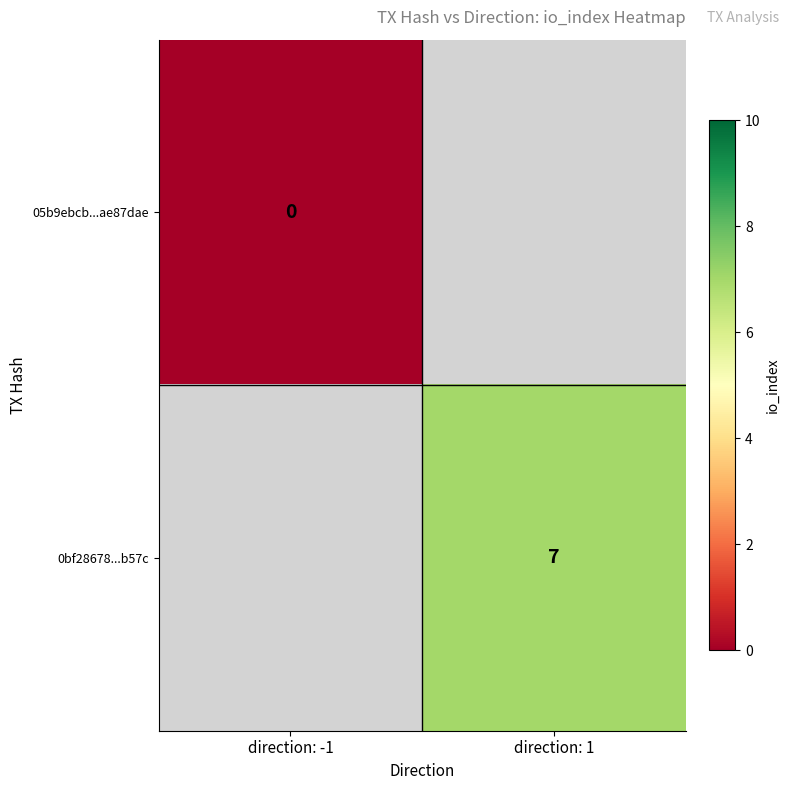

Is it true that 0bf28678...b57c equals 7 at direction: 1?

True